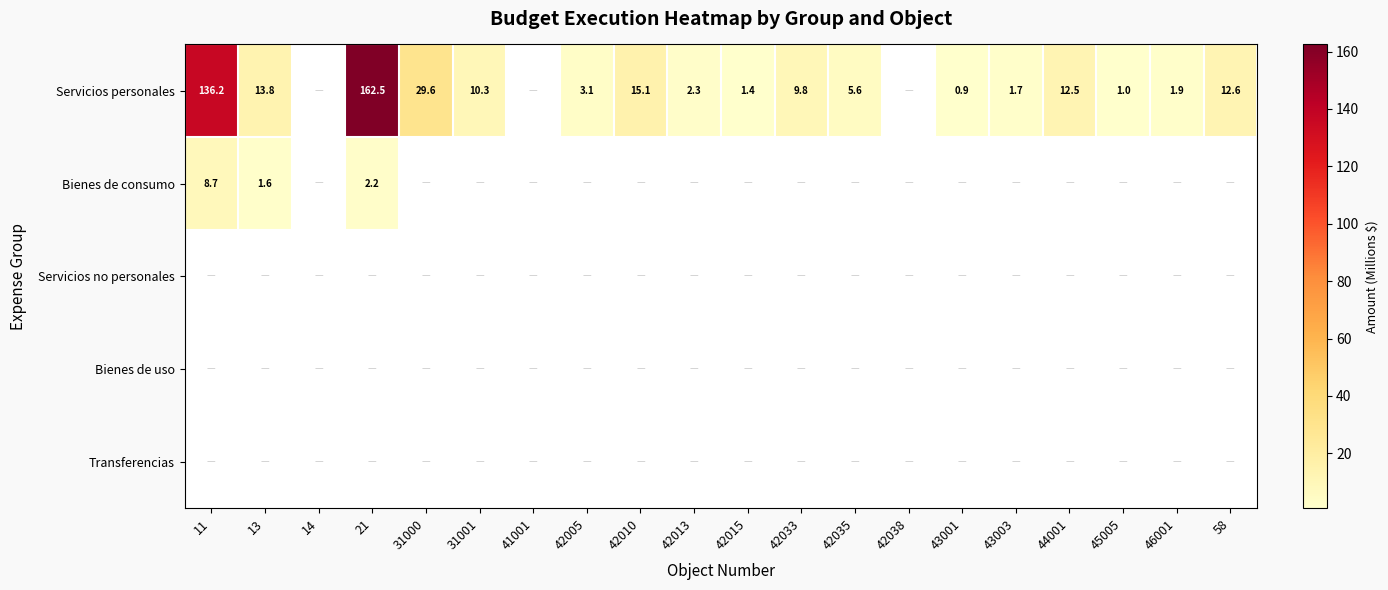

Which series changed the most between 31000 and 42035?

Servicios personales